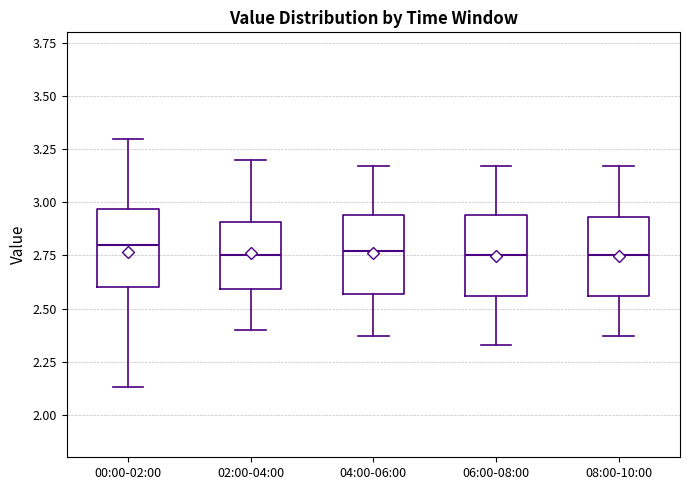

Reading left to right, read every box against the y-axis: the position of its median line, the range the box covers, and the ends of its whiskers. The values are not printed on the chart, so give them approximately, as read against the axis.

00:00-02:00: median 2.80, box 2.60 to 2.95, whiskers 2.15 to 3.30
02:00-04:00: median 2.75, box 2.60 to 2.90, whiskers 2.40 to 3.20
04:00-06:00: median 2.75, box 2.55 to 2.95, whiskers 2.35 to 3.15
06:00-08:00: median 2.75, box 2.55 to 2.95, whiskers 2.35 to 3.15
08:00-10:00: median 2.75, box 2.55 to 2.95, whiskers 2.35 to 3.15